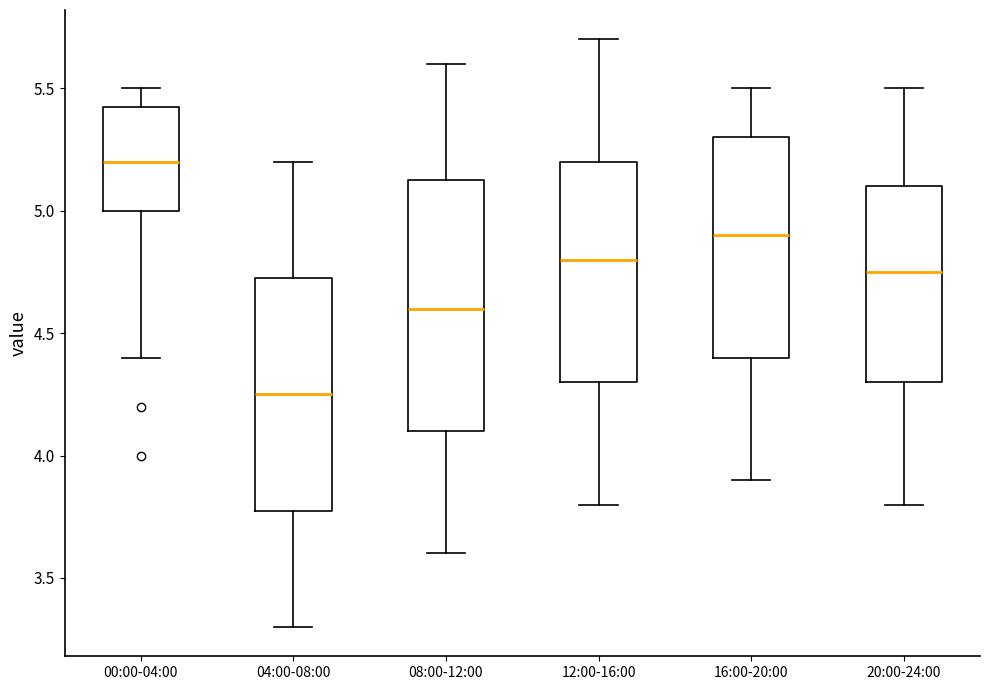

Which box has the lowest median line?

04:00-08:00